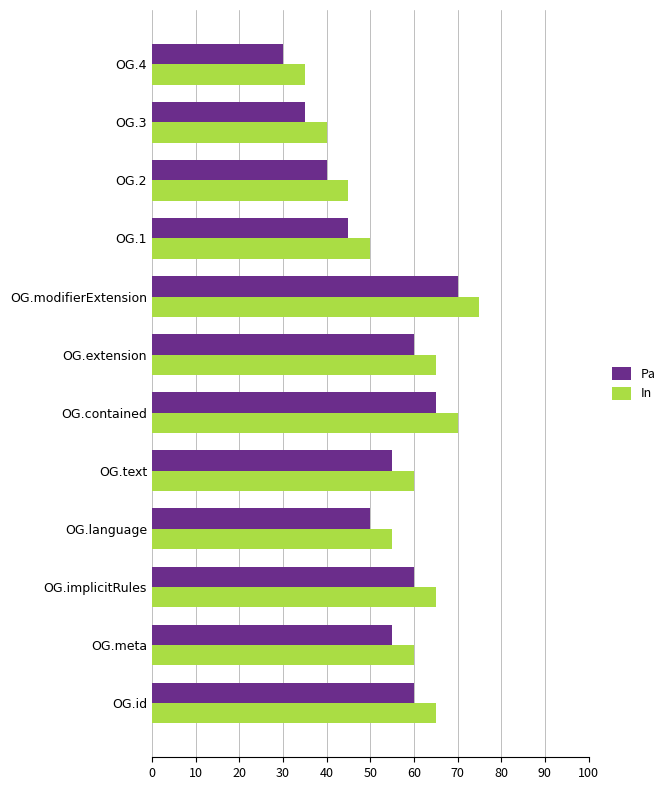

The Pa series shows 55 at OG.text. True or false?

True